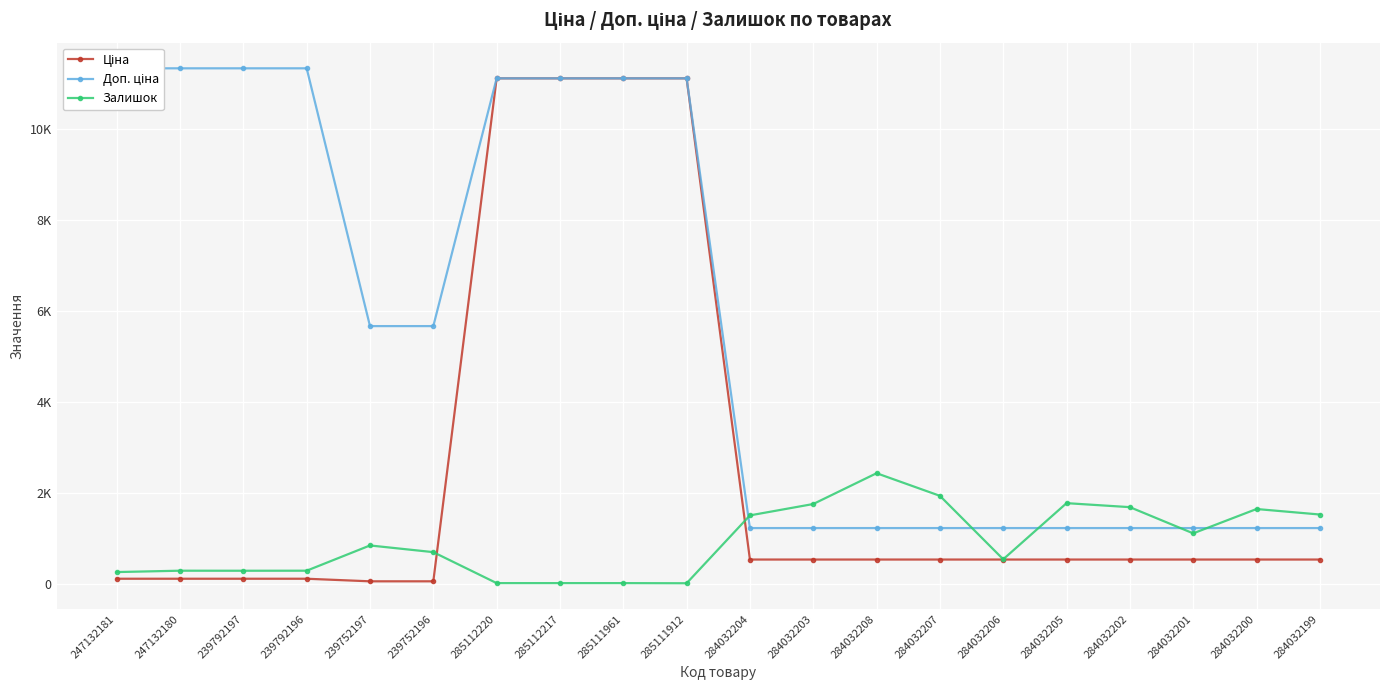

Is the value of Залишок at 239752196 greater than the value of Доп. ціна at 285112217?

No